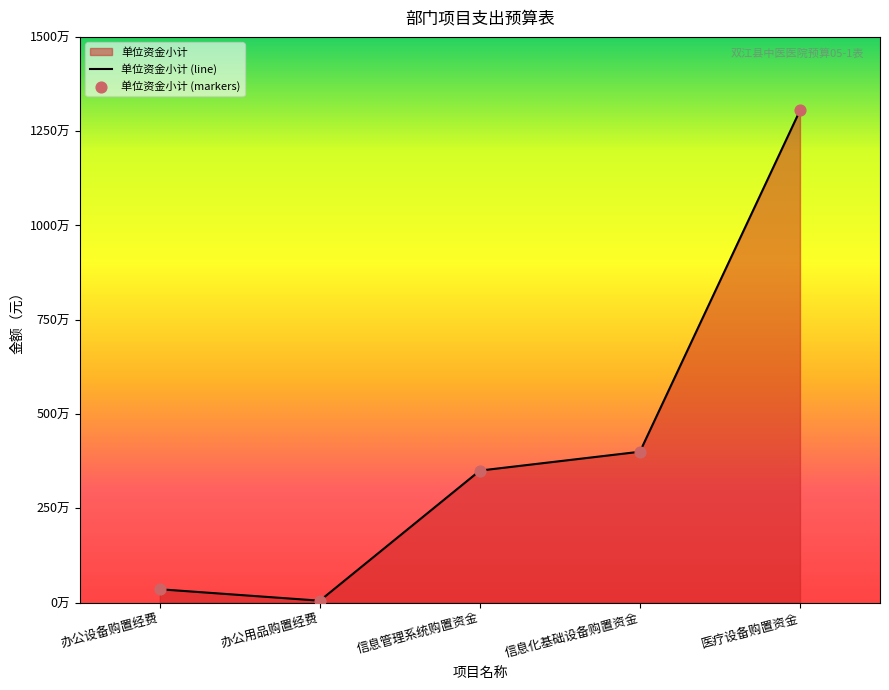

Which series has the largest total across all categories?

单位资金小计 (line)